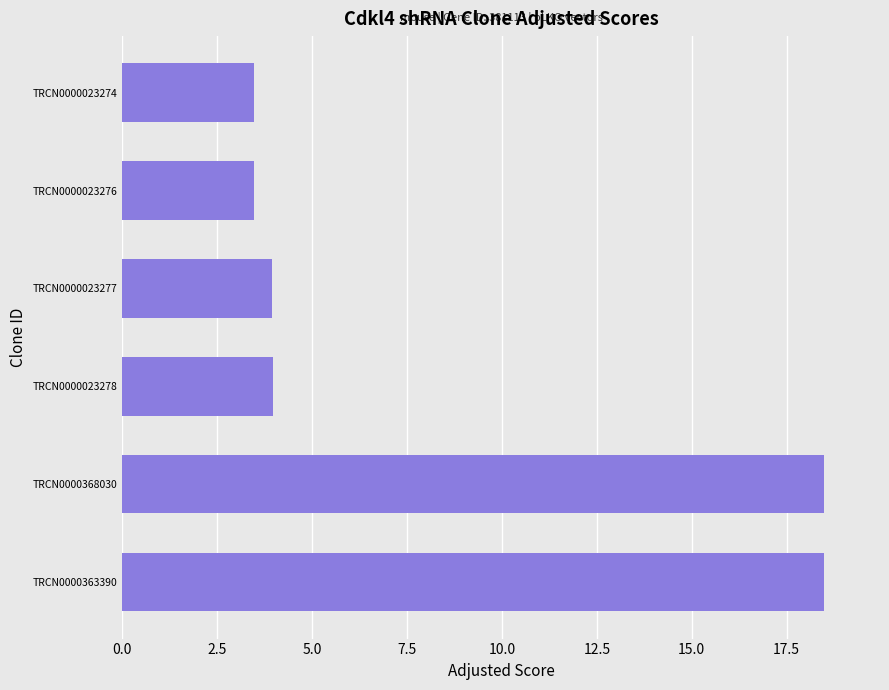

What is the difference between the maximum and minimum values?

15.0